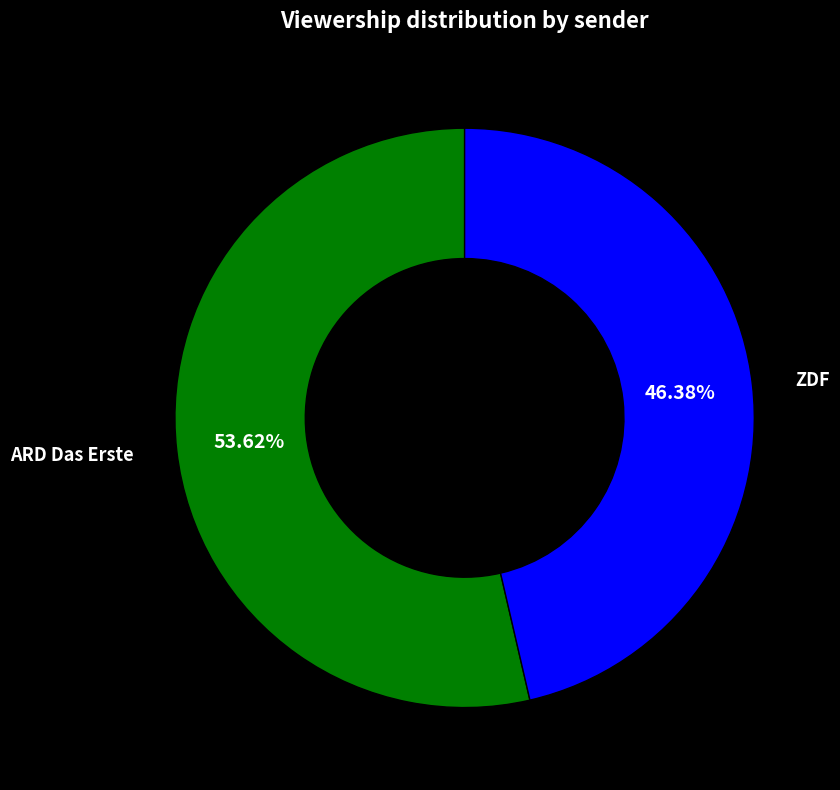

Is there any slice that represents more than half of the pie?

Yes